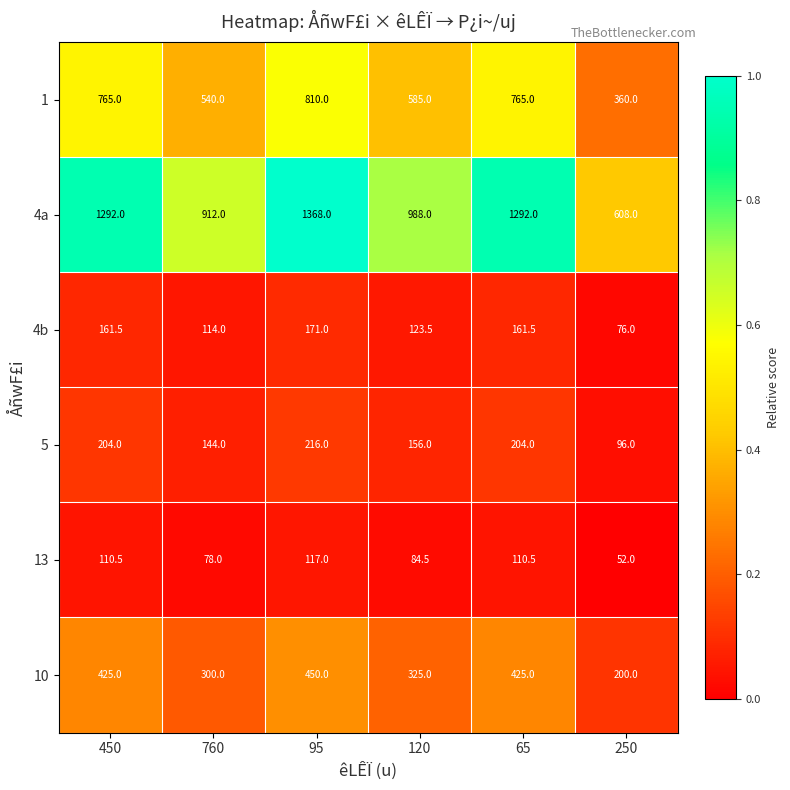

The value of 4a at 250 is 340.0. True or false?

False